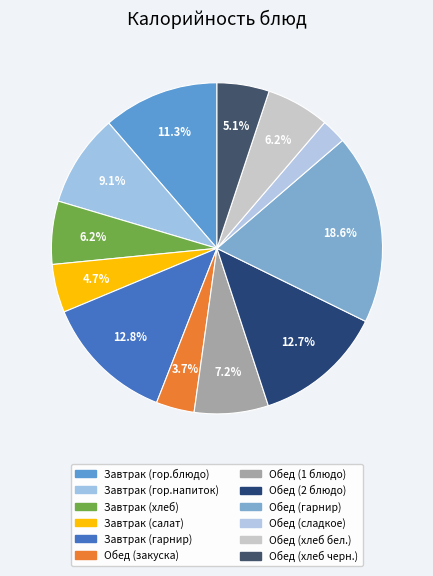

Count the number of slices in the pie.

12